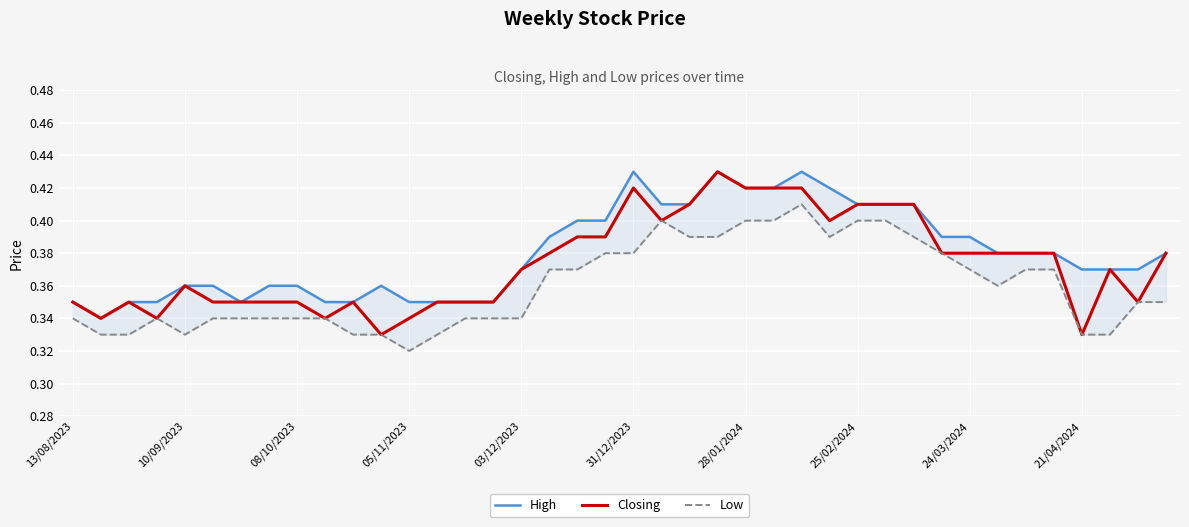

Is it true that High equals 0.4 at 23?

True